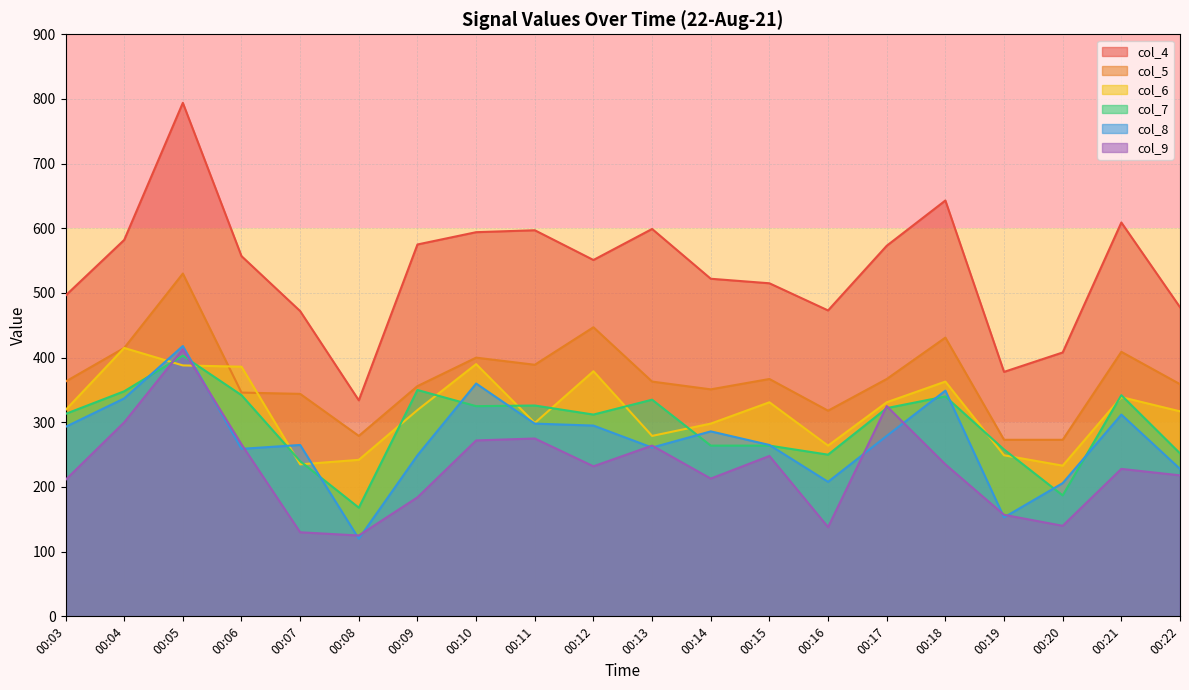

At which category is the sum across all series the highest?

00:05